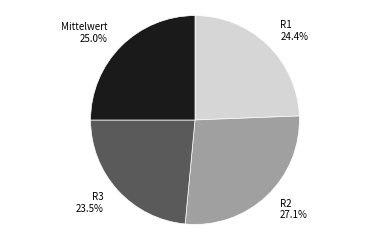

Is the sum of R3 and R1 greater than half?

No